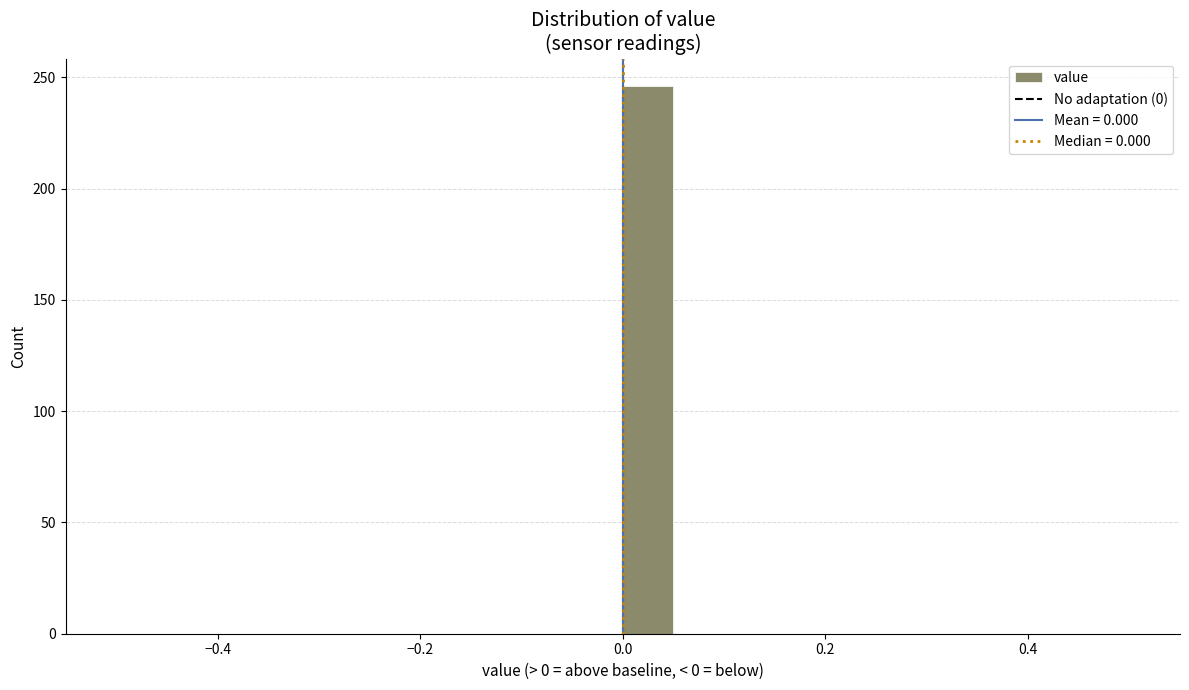

Read against the x-axis, roughly where is the centre of the tallest bar?

0.02